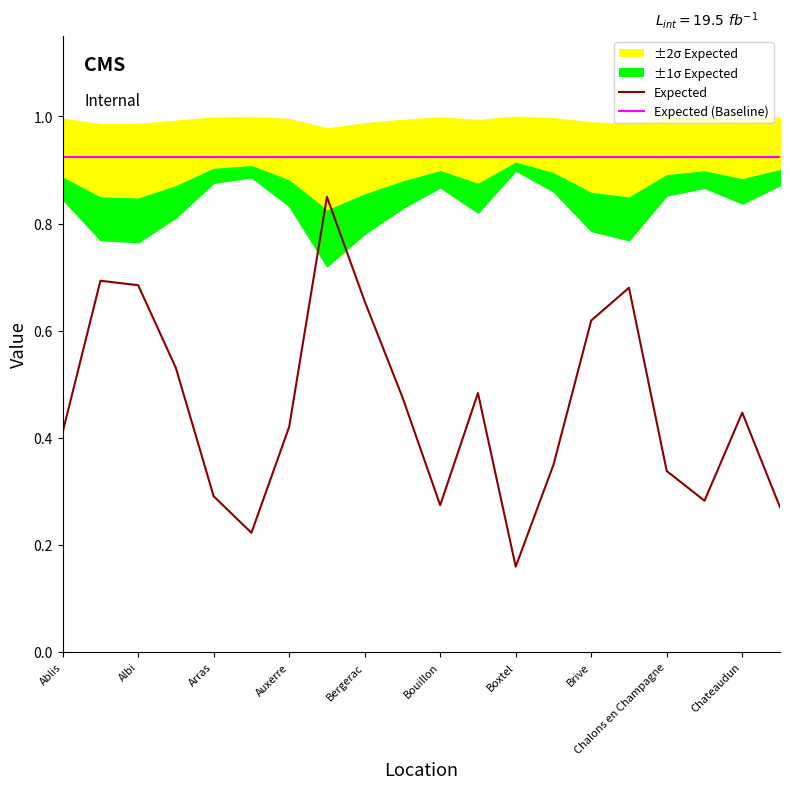

At which label does Expected (Baseline) reach its minimum?

Ablis